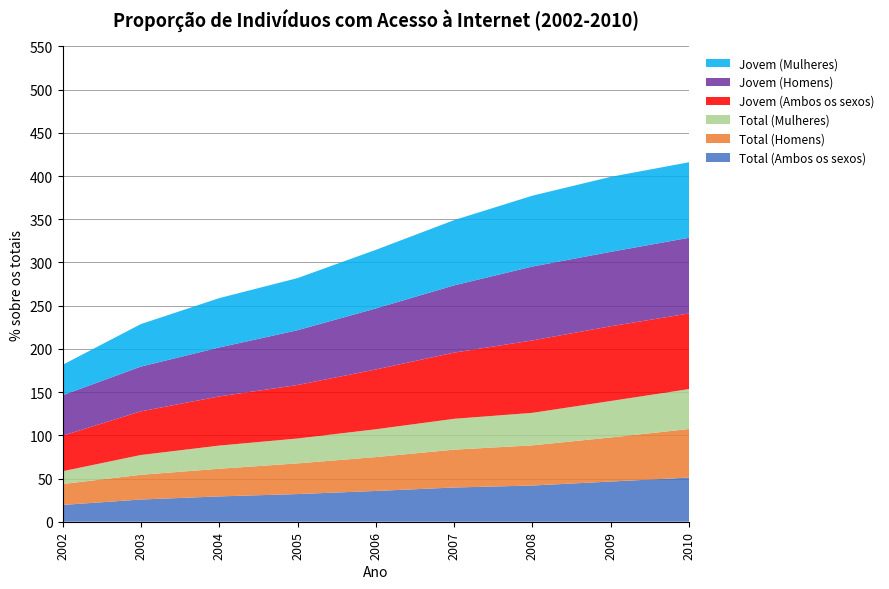

Reading left to right, list all the values displayed in this chart.

Total (Ambos os sexos): 19.4	25.7	29.3	32.0	35.6	39.6	41.9	46.5	51.1
Total (Homens): 24.2	28.6	32.0	35.5	39.2	43.8	46.5	51.0	56.2
Total (Mulheres): 14.8	22.9	26.8	28.8	32.2	35.7	37.6	42.2	46.2
Jovem (Ambos os sexos): 41.1	50.5	56.9	61.9	69.2	76.6	83.8	86.5	87.5
Jovem (Homens): 46.8	51.8	56.6	63.4	70.6	77.8	85.5	86.1	87.6
Jovem (Mulheres): 35.2	49.2	57.1	60.3	67.8	75.5	82.0	86.8	87.4